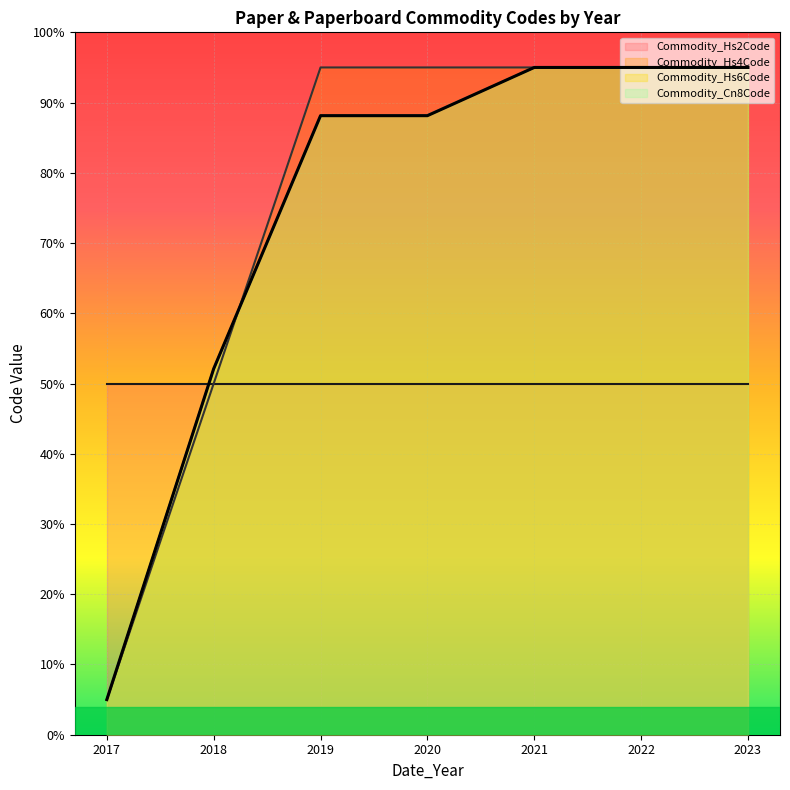

Which series changed the most between 2017 and 2019?

Commodity_Hs4Code